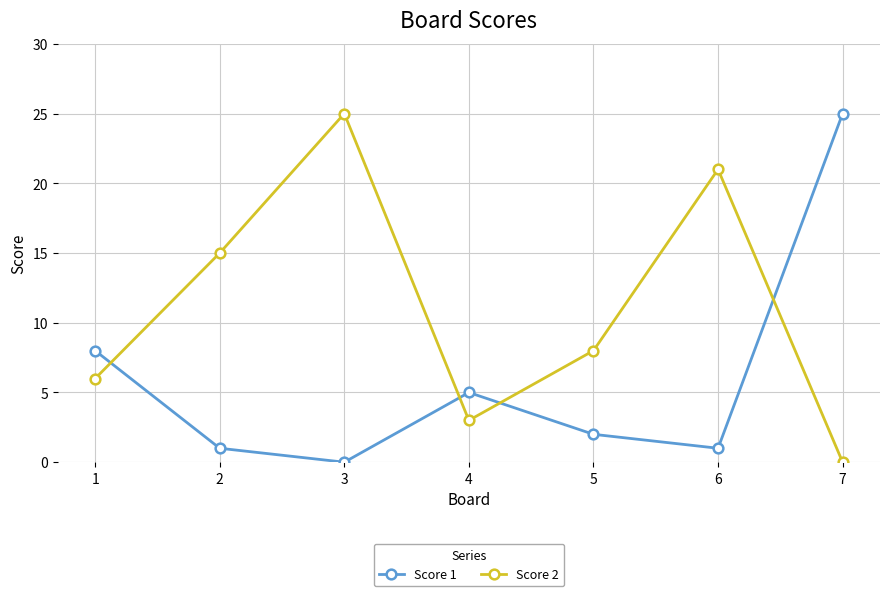

What is the difference between the highest and lowest values at 7?

25